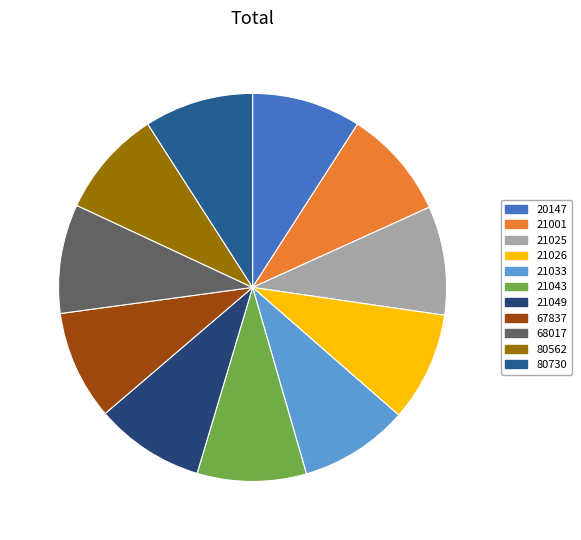

Count the number of slices in the pie.

11